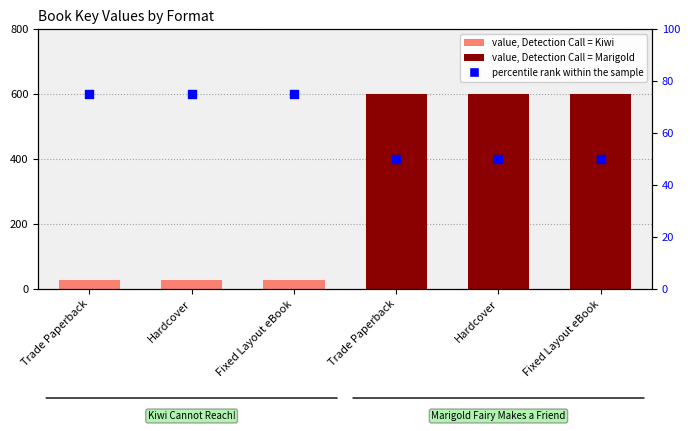

Is the value of Key at Fixed Layout eBook greater than the value of percentile rank within the sample at Hardcover?

No